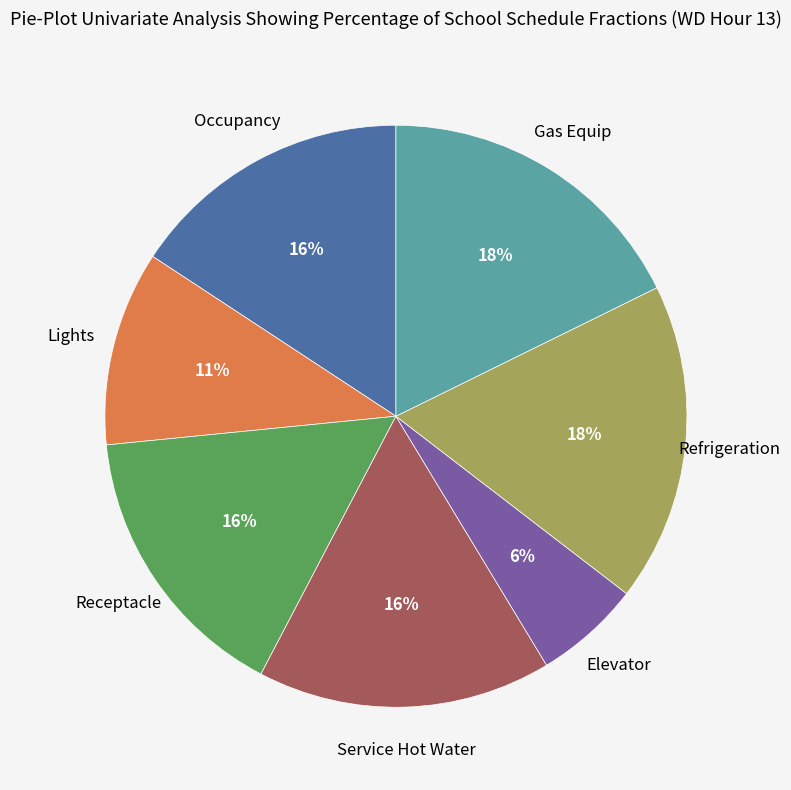

To the nearest percent, what is the average slice percentage?

14%